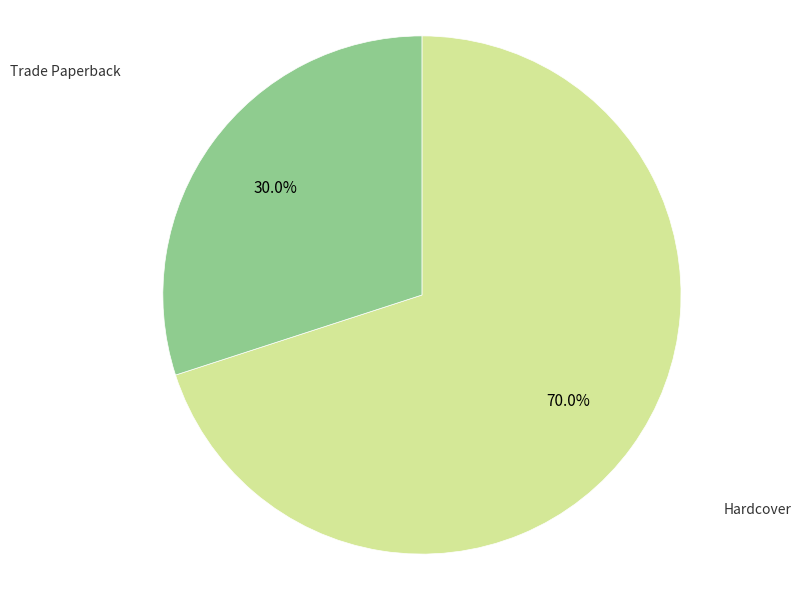

Is there any slice that represents more than half of the pie?

Yes